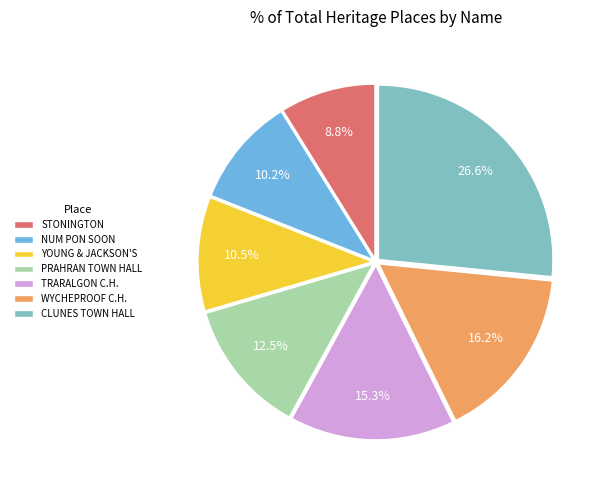

Which has a higher value, TRARALGON C.H. or YOUNG & JACKSON'S?

TRARALGON C.H.